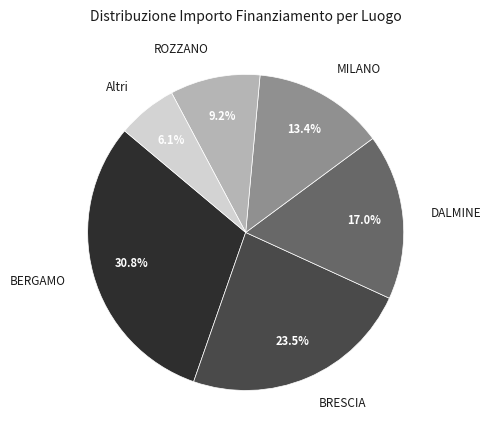

Do BRESCIA and ROZZANO together represent more than half of the pie?

No